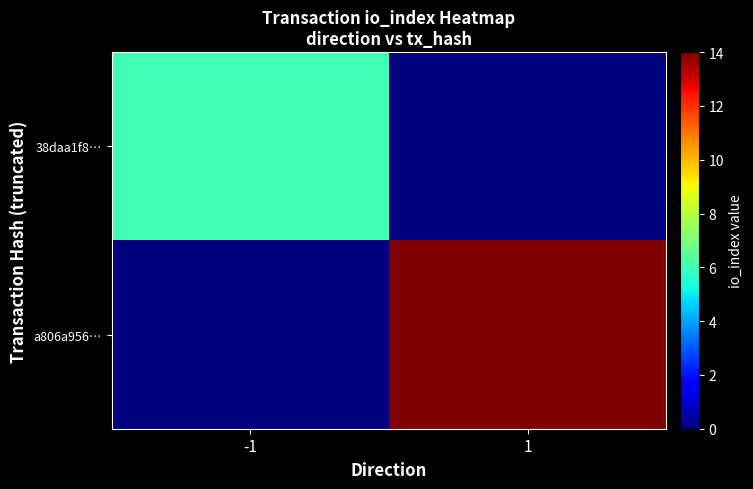

Which has a higher value, -1 or 1?

-1